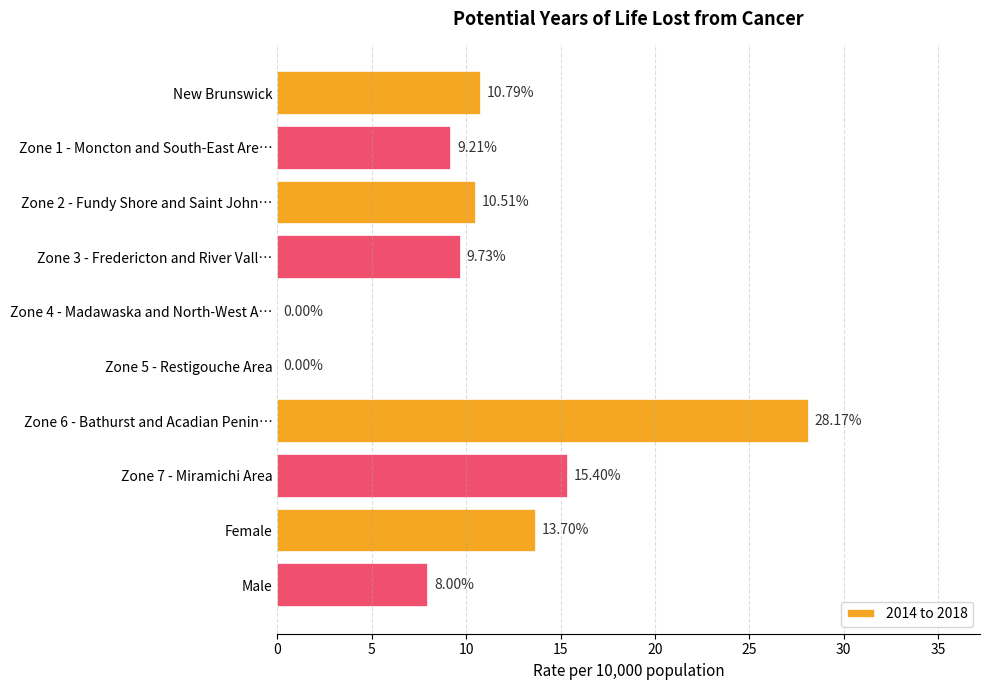

How many data points does each series have?

10